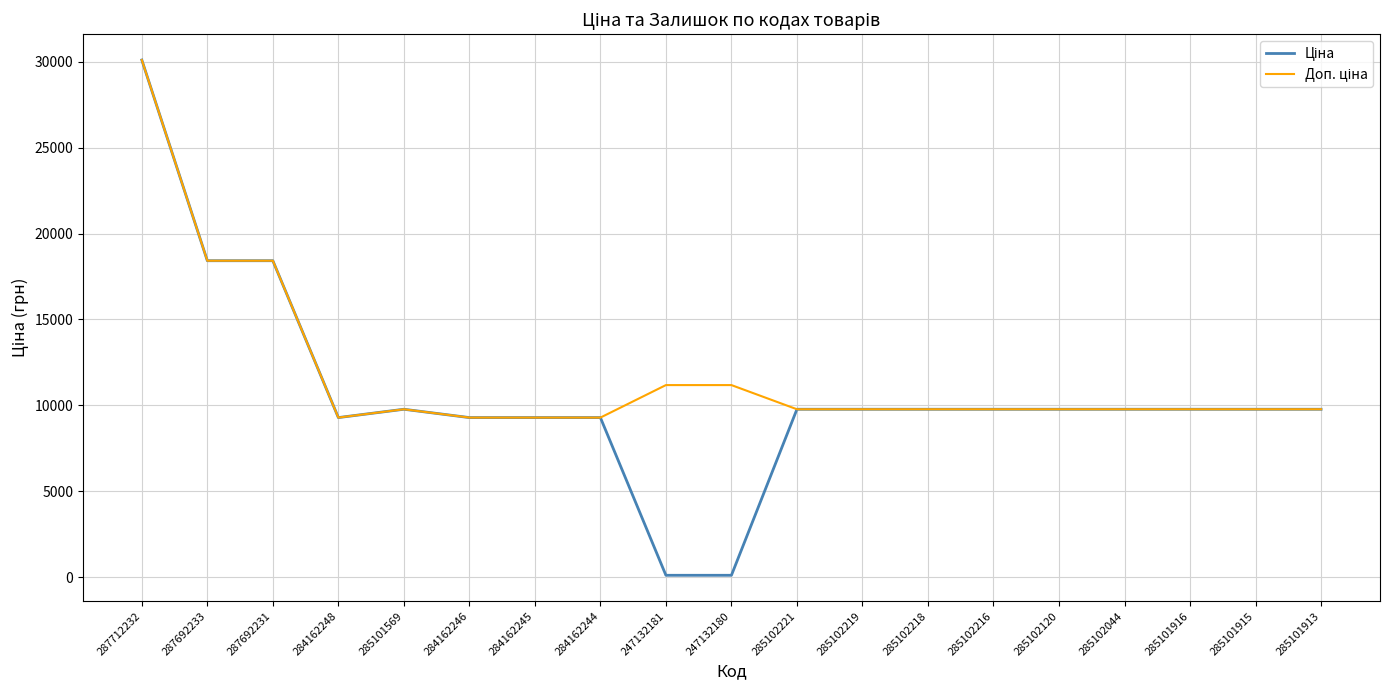

Which label corresponds to the largest value in the chart?

287712232